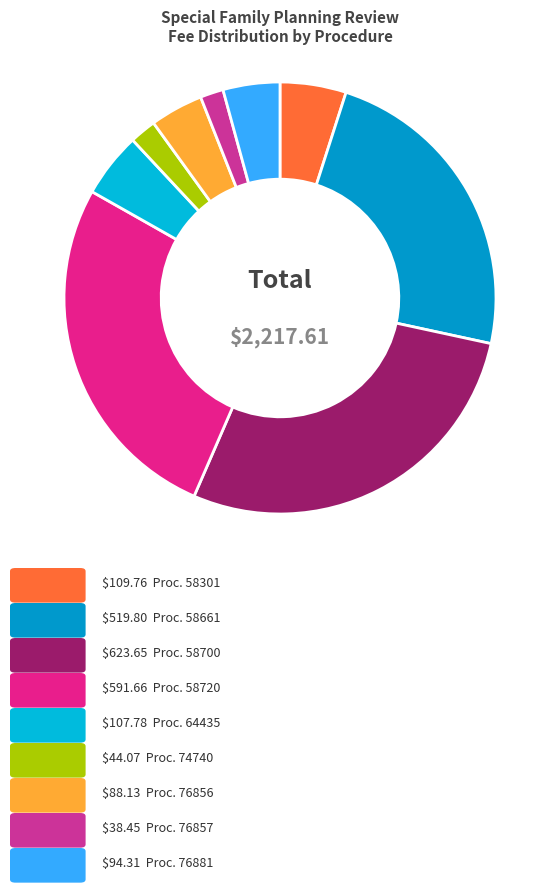

How many segments does this pie chart have?

9